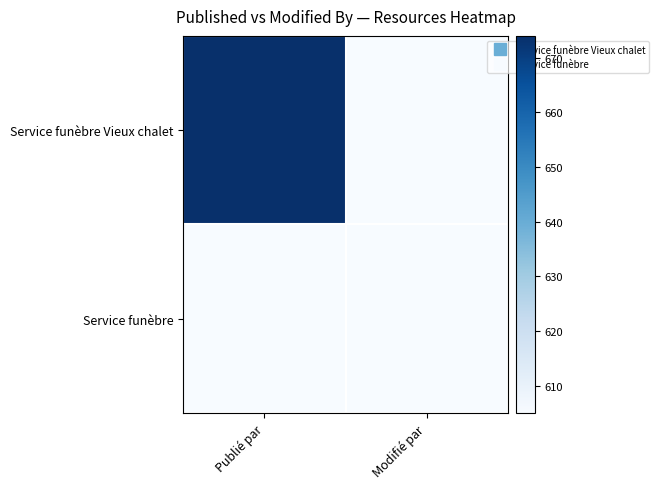

Reading left to right, transcribe all the data shown in this chart.

Service funèbre Vieux chalet: Publié par=674	Modifié par=605
Service funèbre: Publié par=605	Modifié par=605